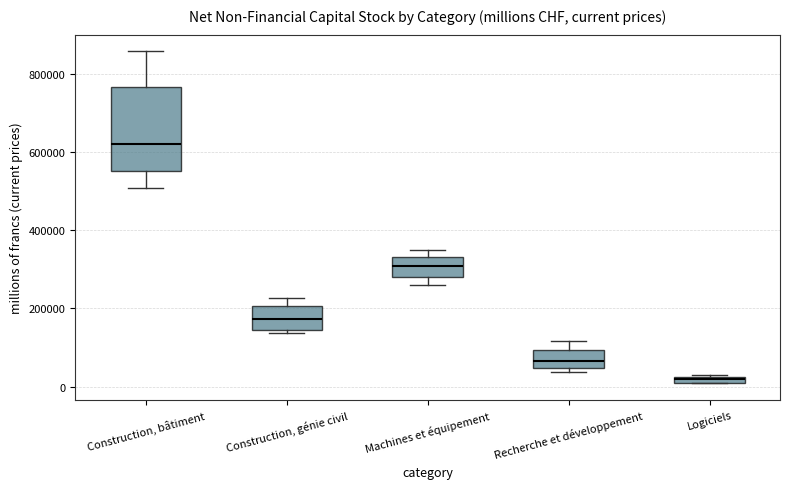

Which box is the tallest, from its lower edge to its upper edge?

Construction, bâtiment